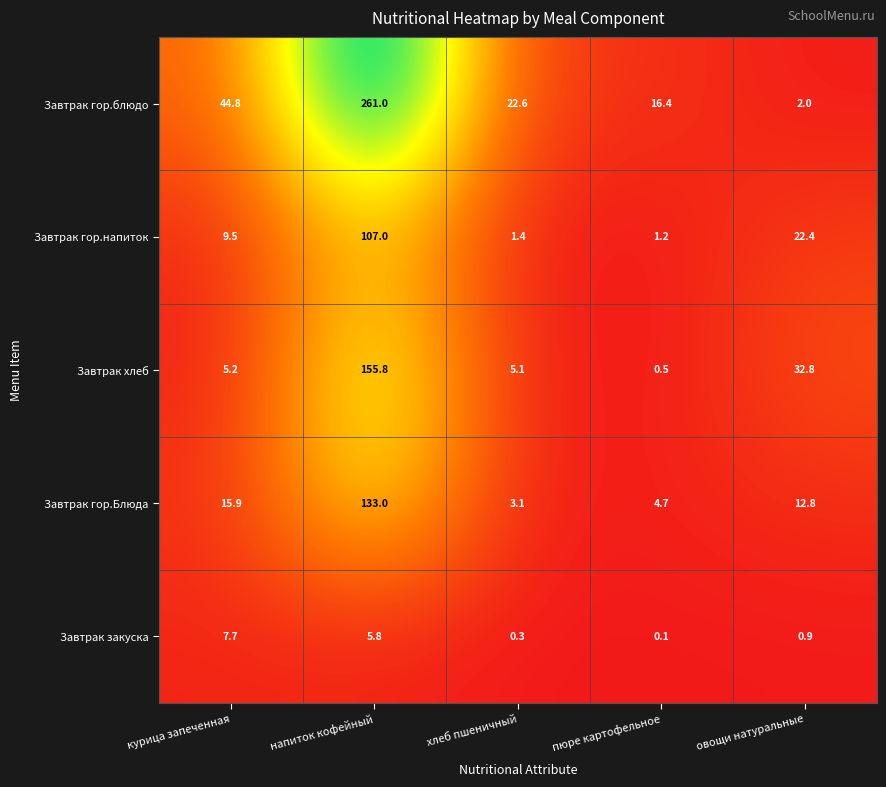

Rank the series at хлеб пшеничный from lowest to highest value.

Завтрак закуска, Завтрак гор.напиток, Завтрак гор.Блюда, Завтрак хлеб, Завтрак гор.блюдо